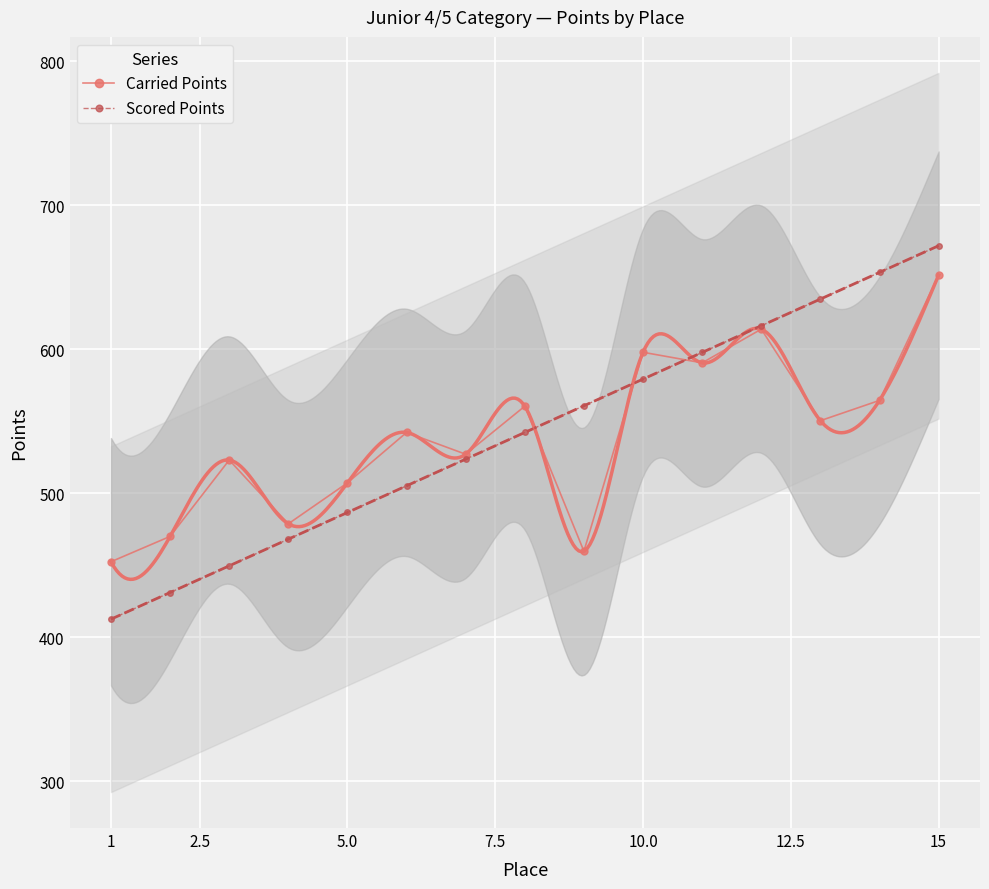

True or false: Scored Points has more than 1 interior local peaks.

False